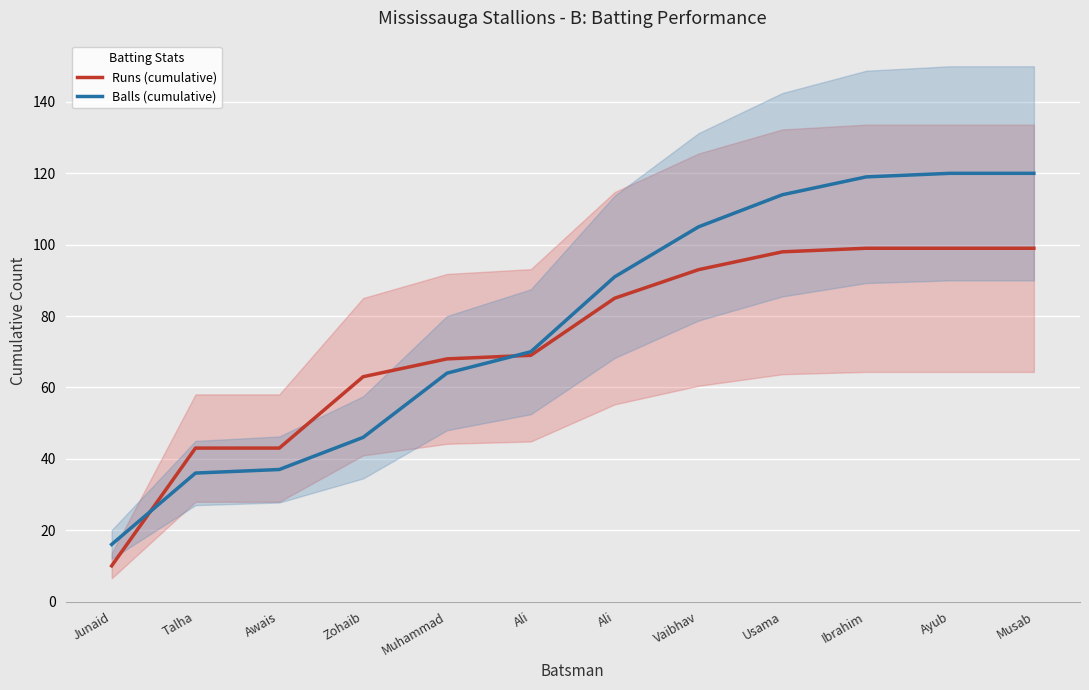

Which series changed the most between Ali and Ibrahim?

Balls (cumulative)